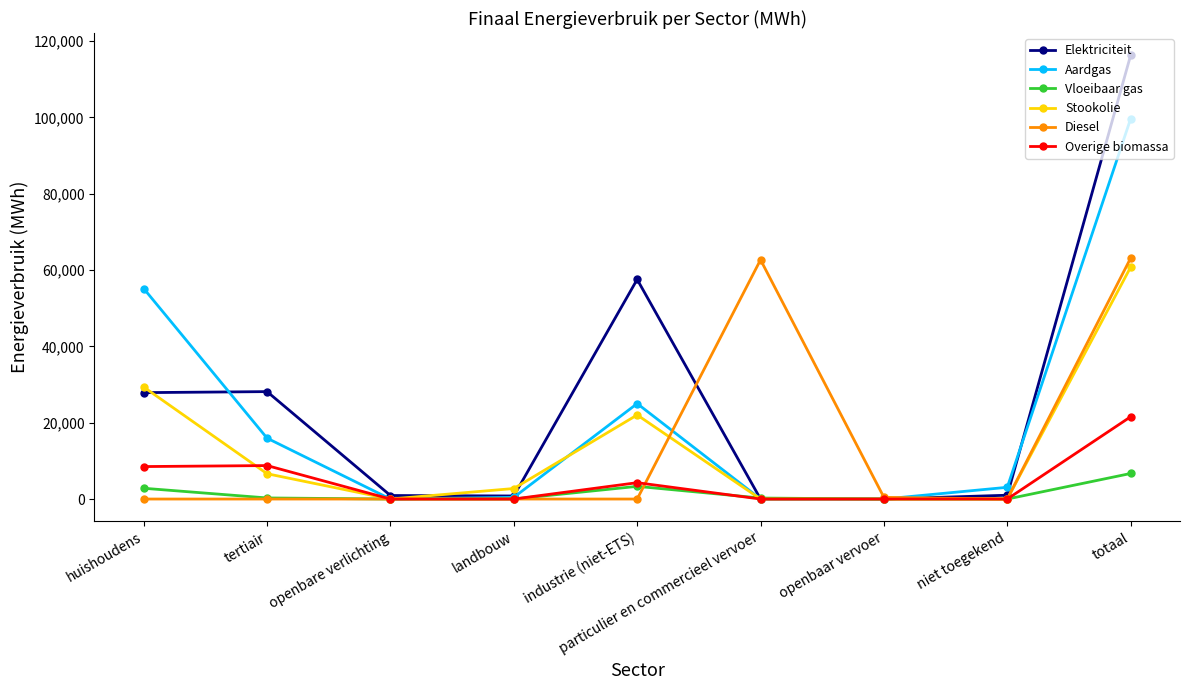

What is the sum of the Stookolie values at openbare verlichting and tertiair?

6629.5